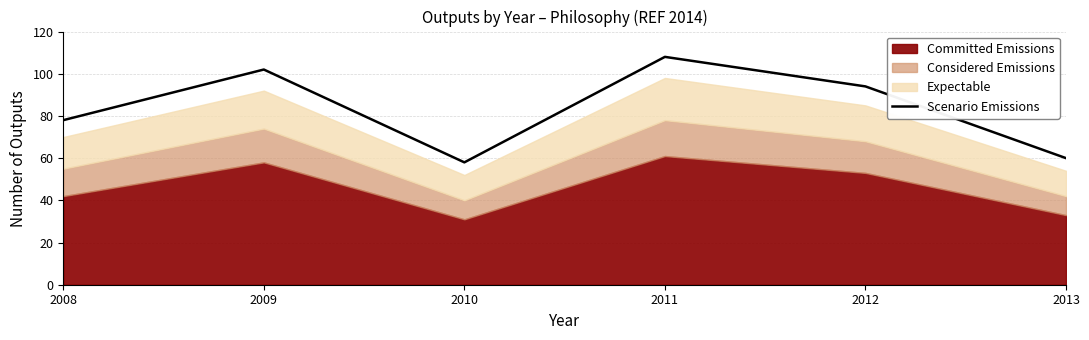

Reading right to left, transcribe all the data shown in this chart.

2013=60	2012=94	2011=108	2010=58	2009=102	2008=78